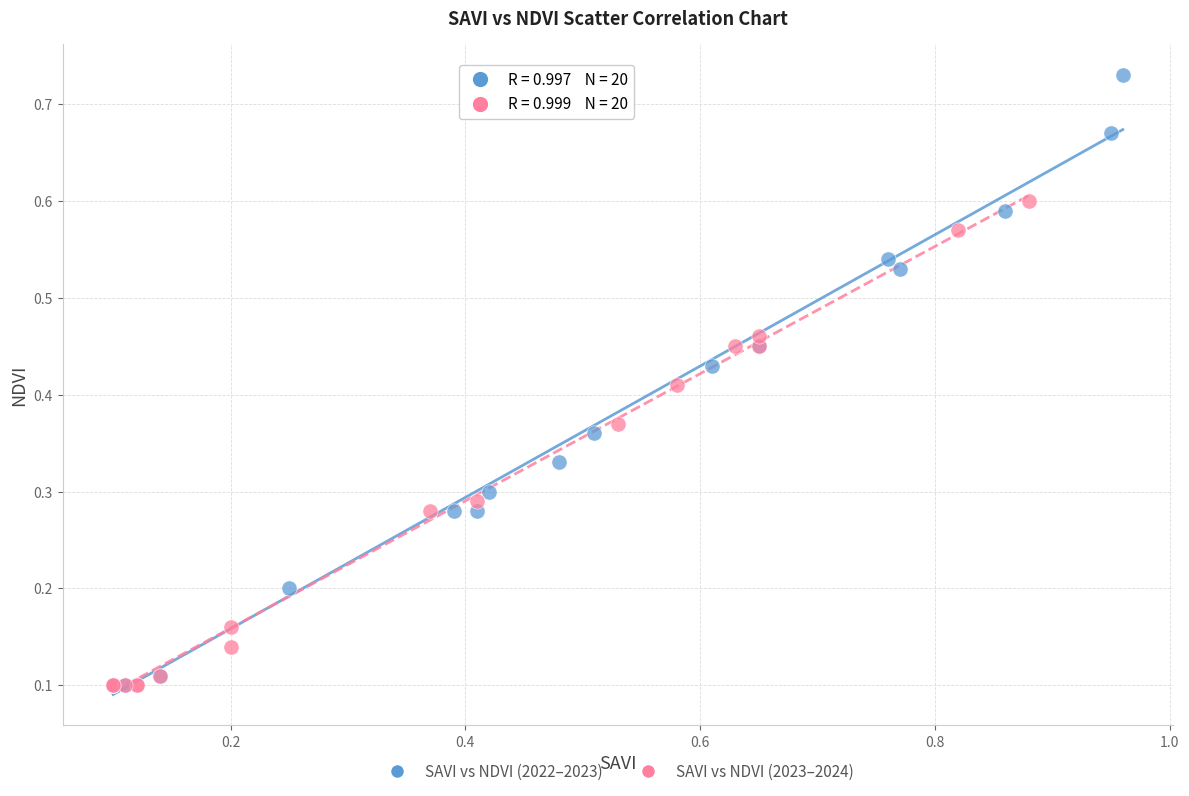

Which series reaches the maximum Y coordinate?

SAVI vs NDVI (2022–2023)